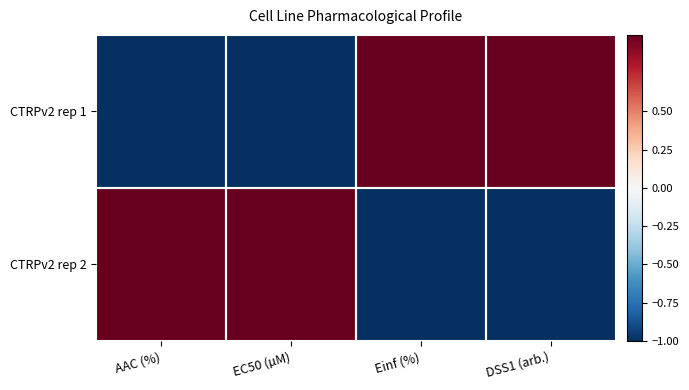

Reading right to left, what are all the values shown in this chart?

CTRPv2 rep 1: DSS1 (arb.)=1	Einf (%)=1	EC50 (µM)=-1	AAC (%)=-1
CTRPv2 rep 2: DSS1 (arb.)=-1	Einf (%)=-1	EC50 (µM)=1	AAC (%)=1